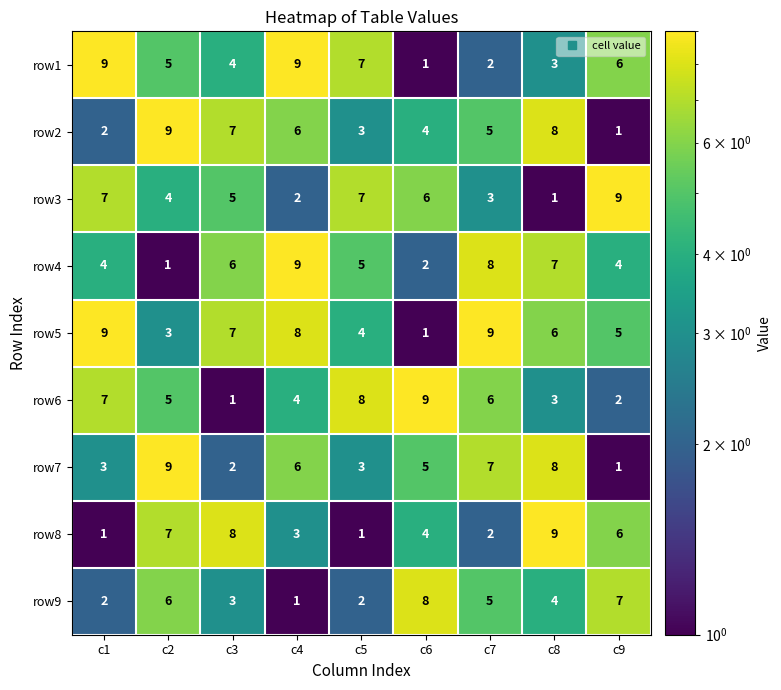

How many categories are shown in the chart?

9